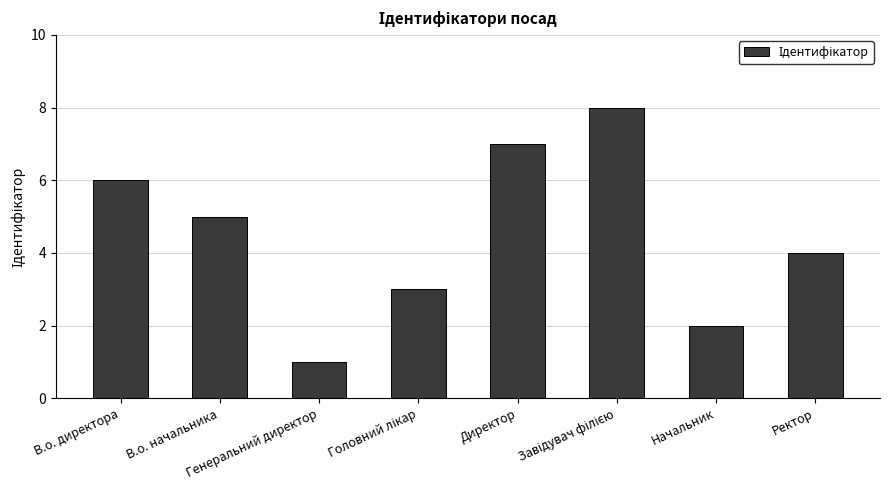

What is the maximum value shown in the chart?

8